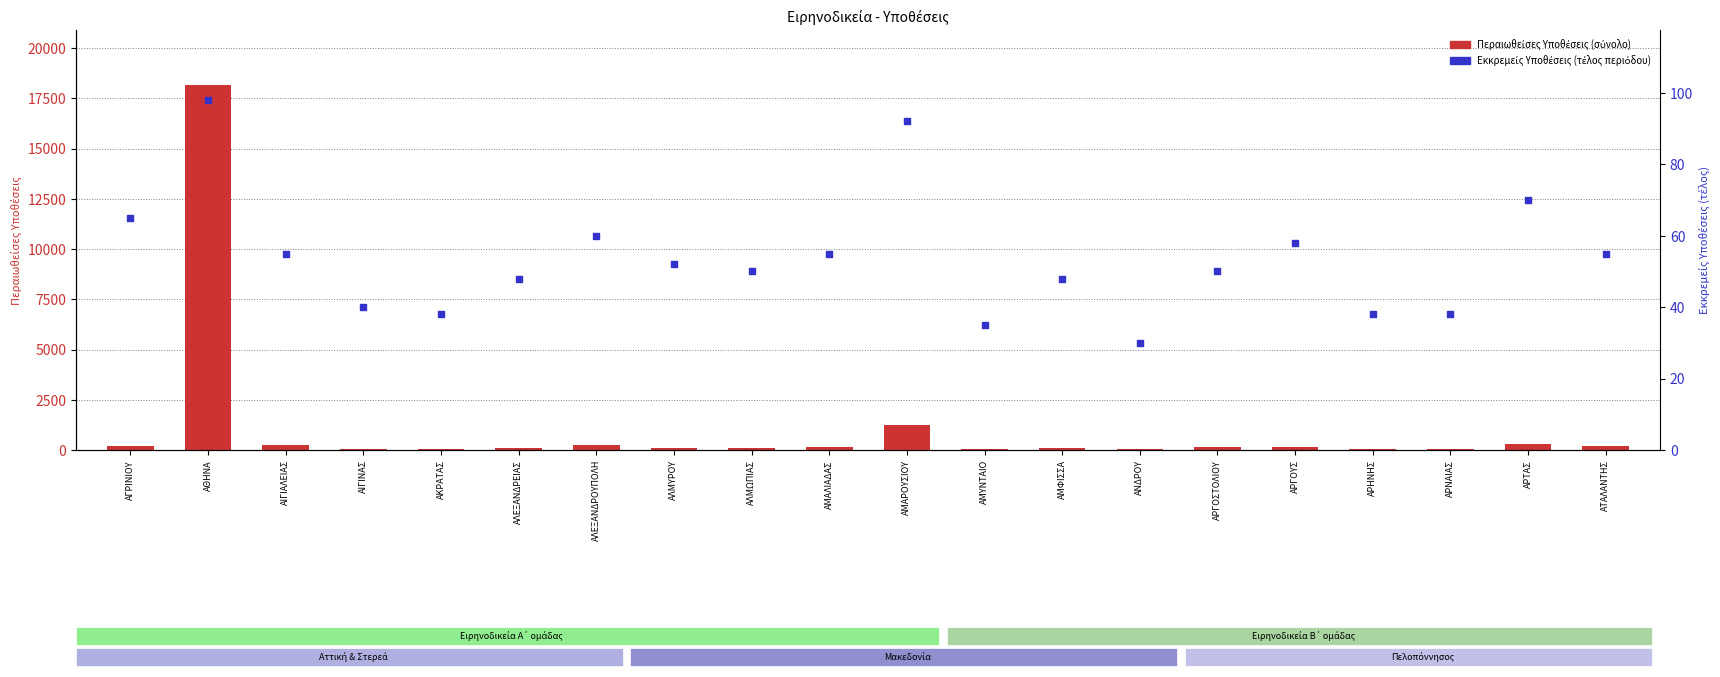

Which series has the largest total across all categories?

Περαιωθείσες Υποθέσεις (σύνολο)